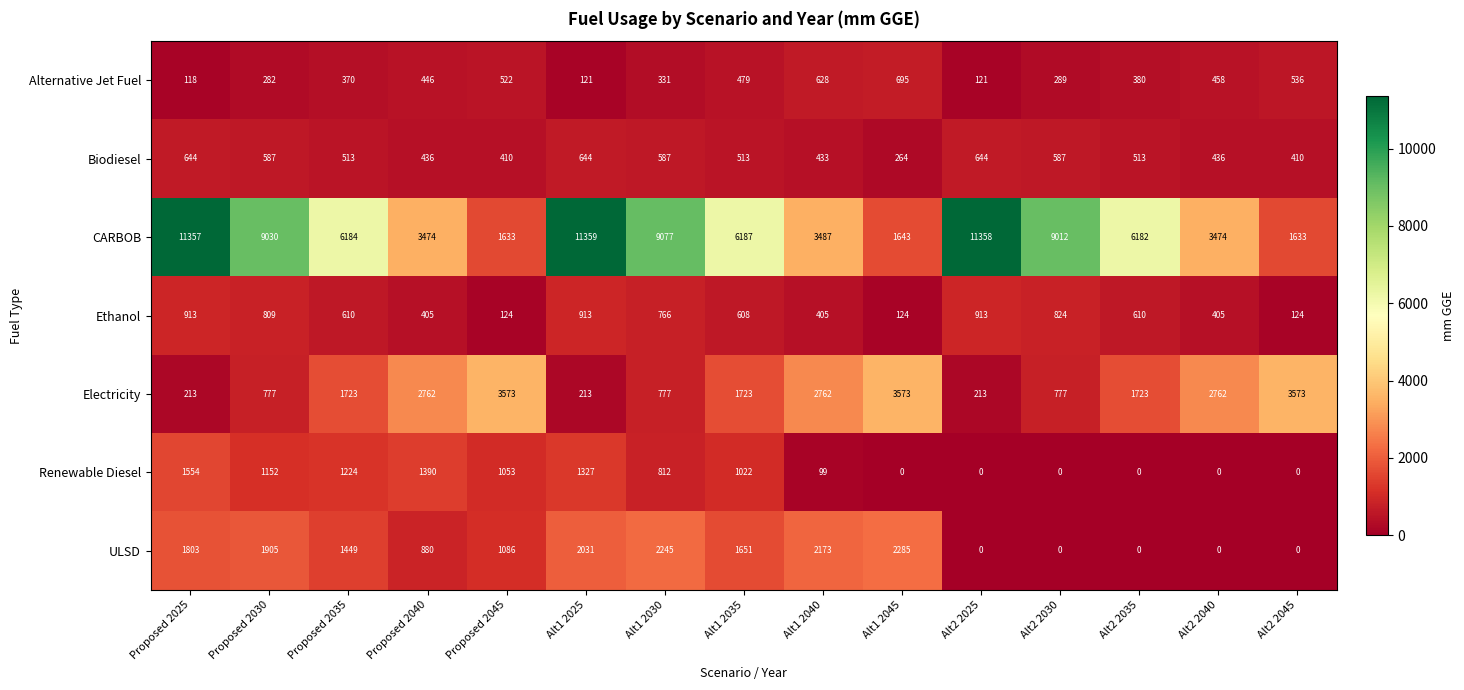

At which category does the chart reach its peak across all series?

Alt1 2025